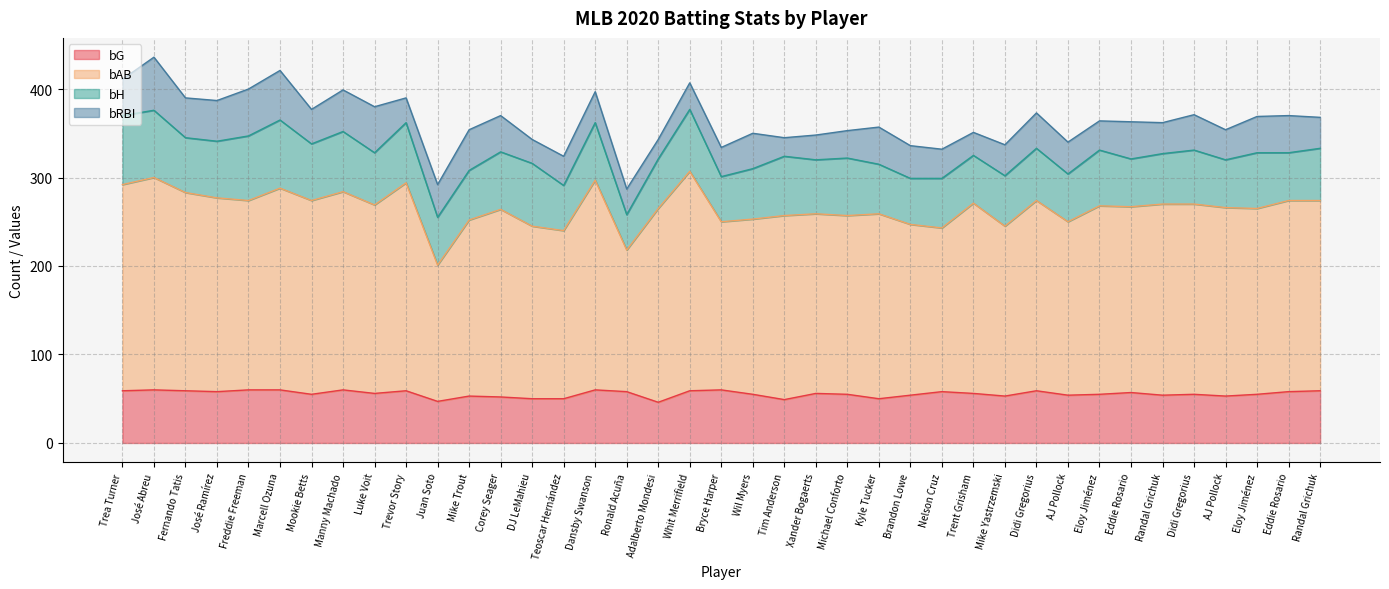

At which label is bAB closest to 254?

Wil Myers